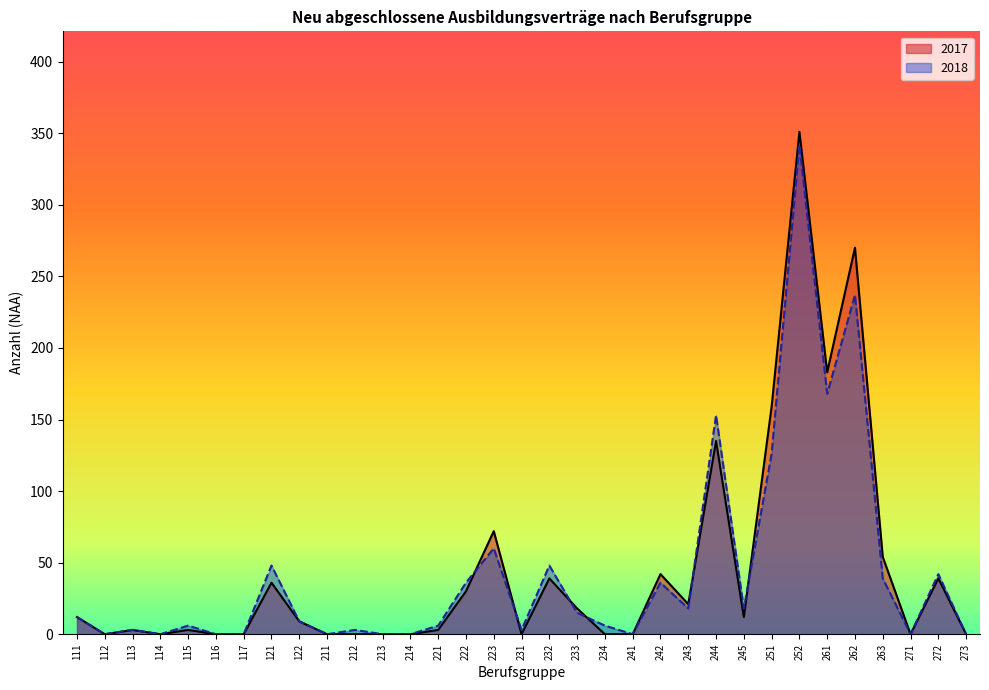

List the series in order of their overall mean, highest first.

2017, 2018